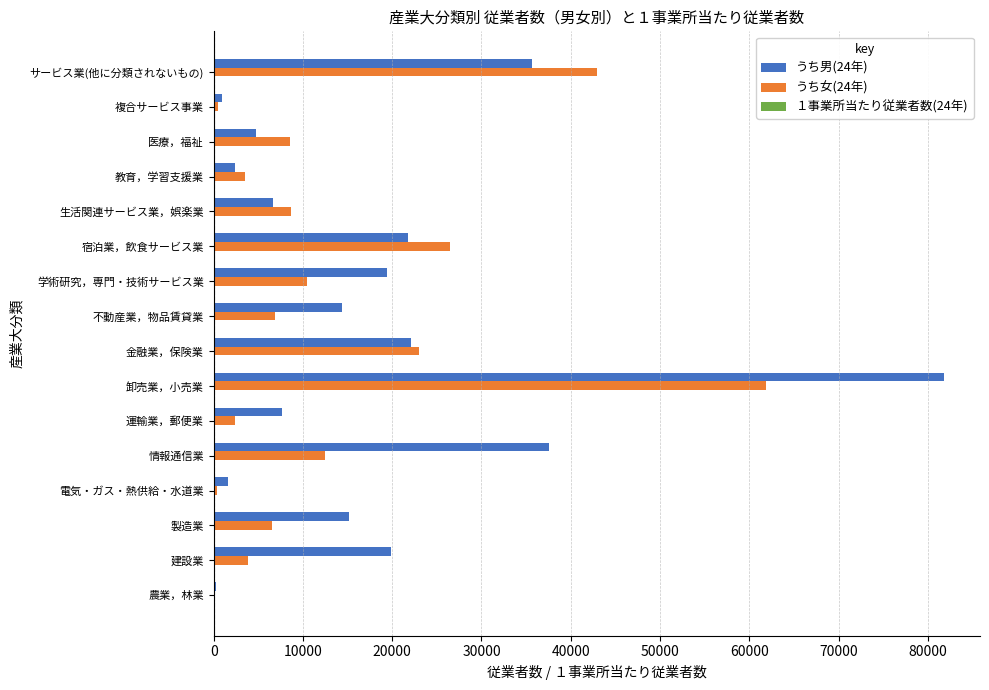

The うち女(24年) series shows 6904.0 at 不動産業，物品賃貸業. True or false?

True